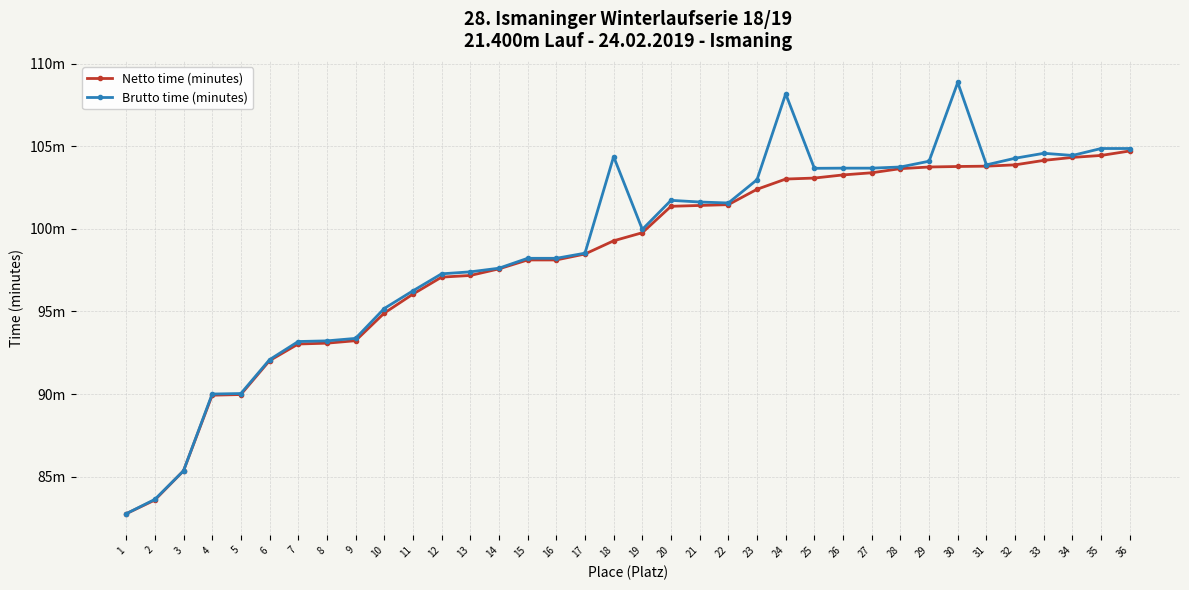

Is this an area chart (filled region under the line)?

No